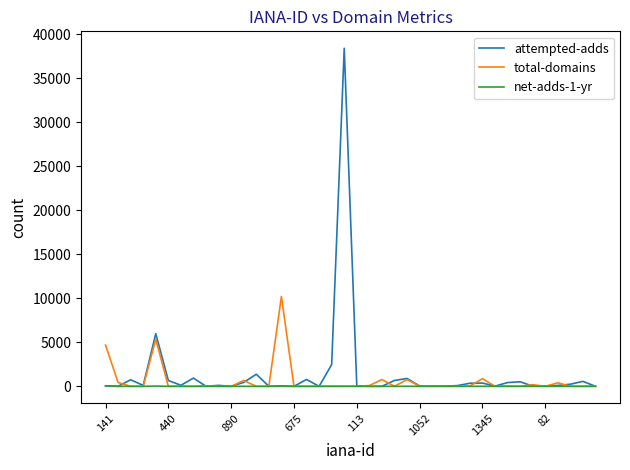

What is the difference between the maximum and second lowest values in the total-domains series?

10212